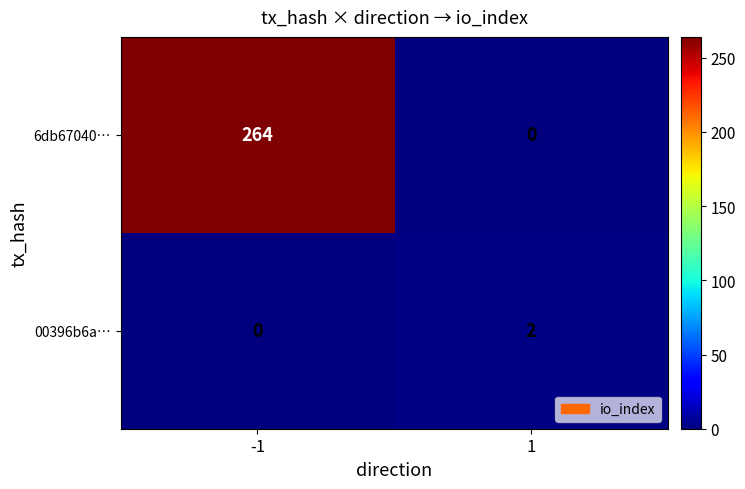

The value of 00396b6a… at 1 is 2. True or false?

True